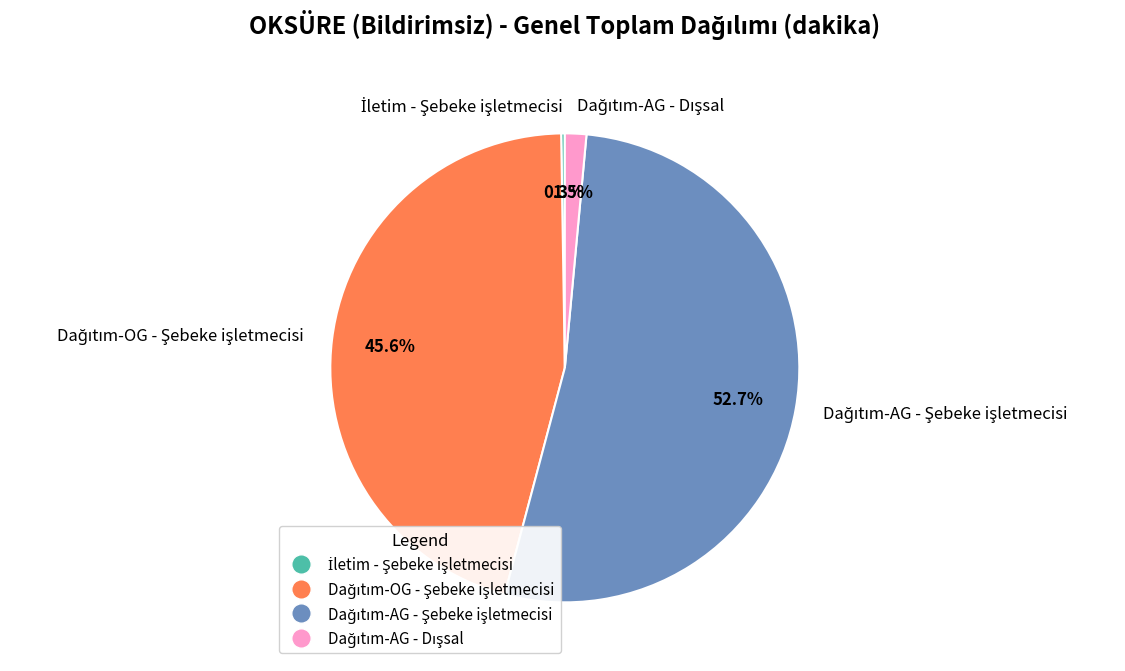

Does any single category account for the majority?

Yes